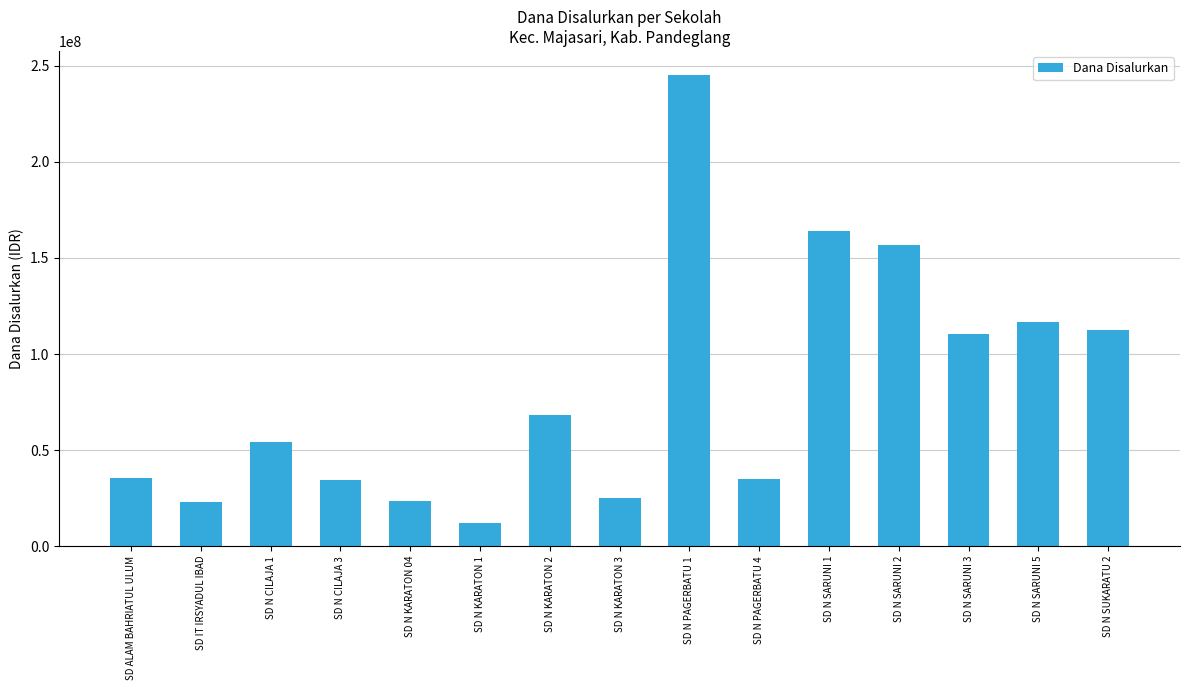

True or false: the data shows 112500000 at SD N SUKARATU 2.

True